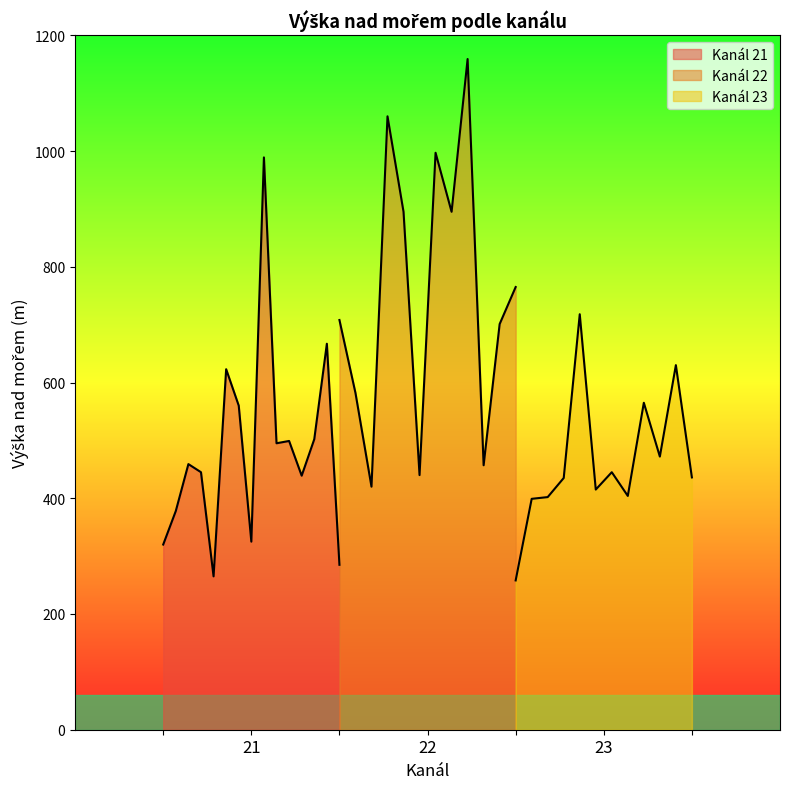

Which has a higher value, 23 or 23?

23